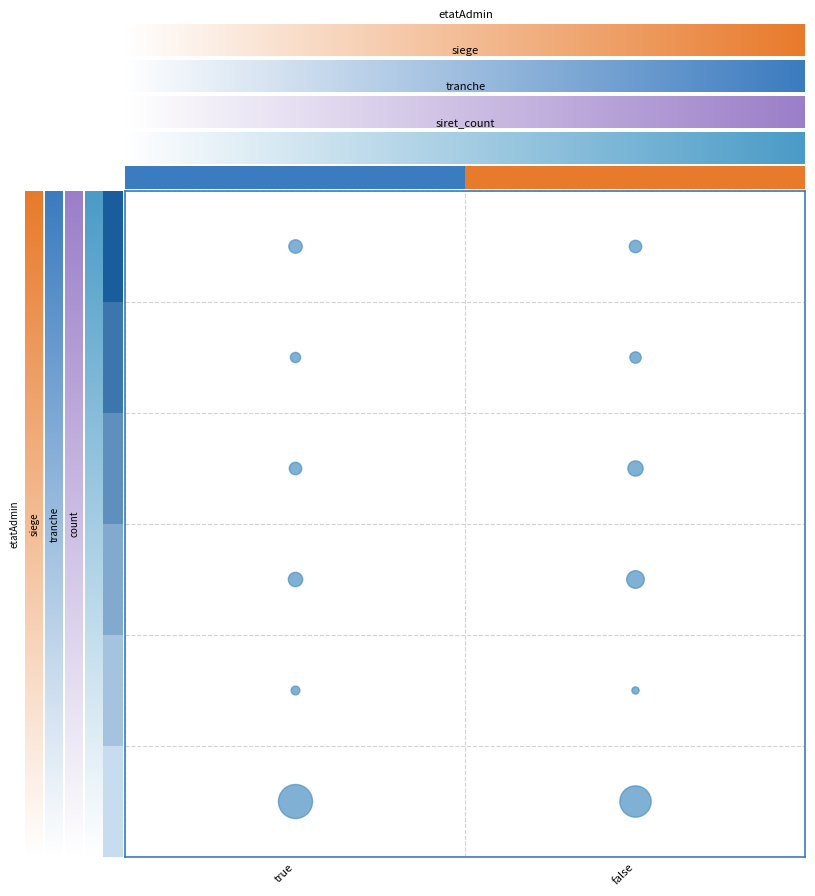

Is it true that the value at 0.00 is 1?

True